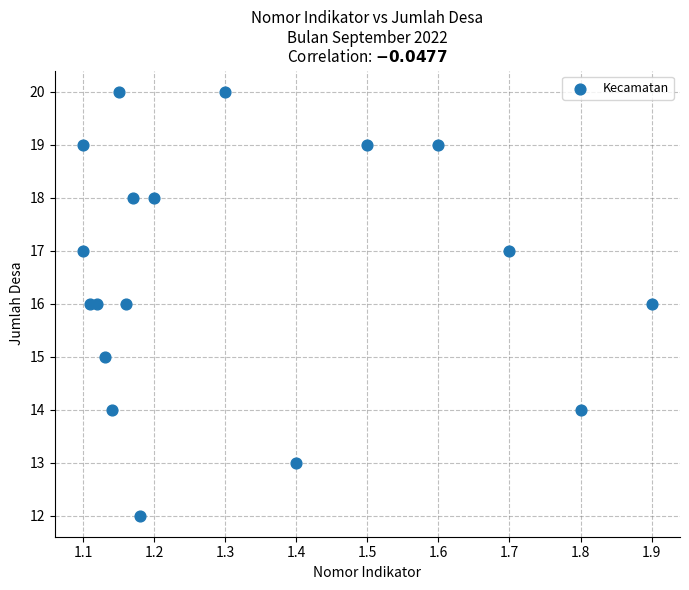

What is the range of Y values (max minus min)?

8